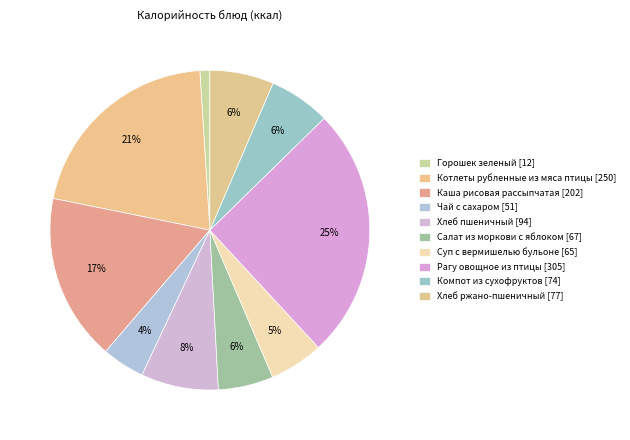

What is the smallest slice in the pie chart?

Горошек зеленый